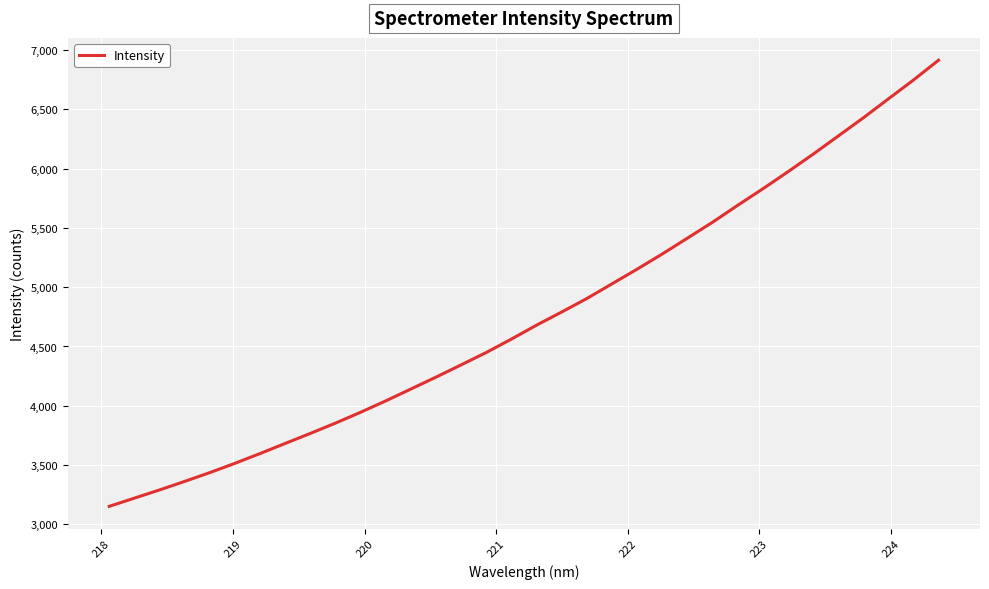

What is the difference between the maximum and minimum values?

3762.7